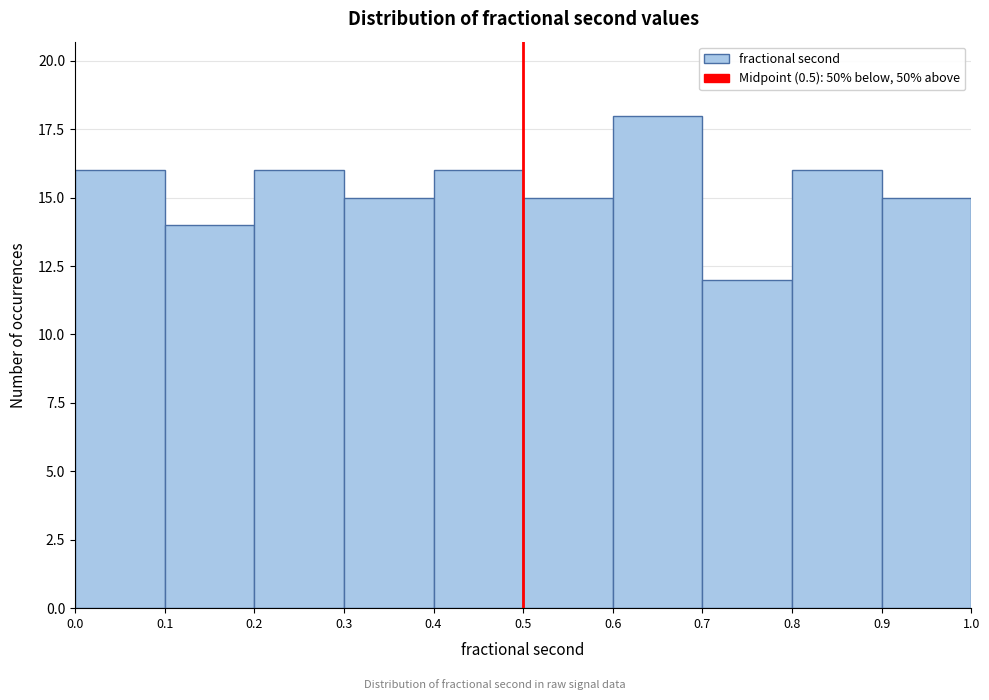

Reading left to right, list every bar in this chart as the range it spans on the x-axis followed by its height. The values are not printed on the chart, so give them approximately, as read against the axis.

0.0 to 0.1: 16
0.1 to 0.2: 14
0.2 to 0.3: 16
0.3 to 0.4: 15
0.4 to 0.5: 16
0.5 to 0.6: 15
0.6 to 0.7: 18
0.7 to 0.8: 12
0.8 to 0.9: 16
0.9 to 1.0: 15